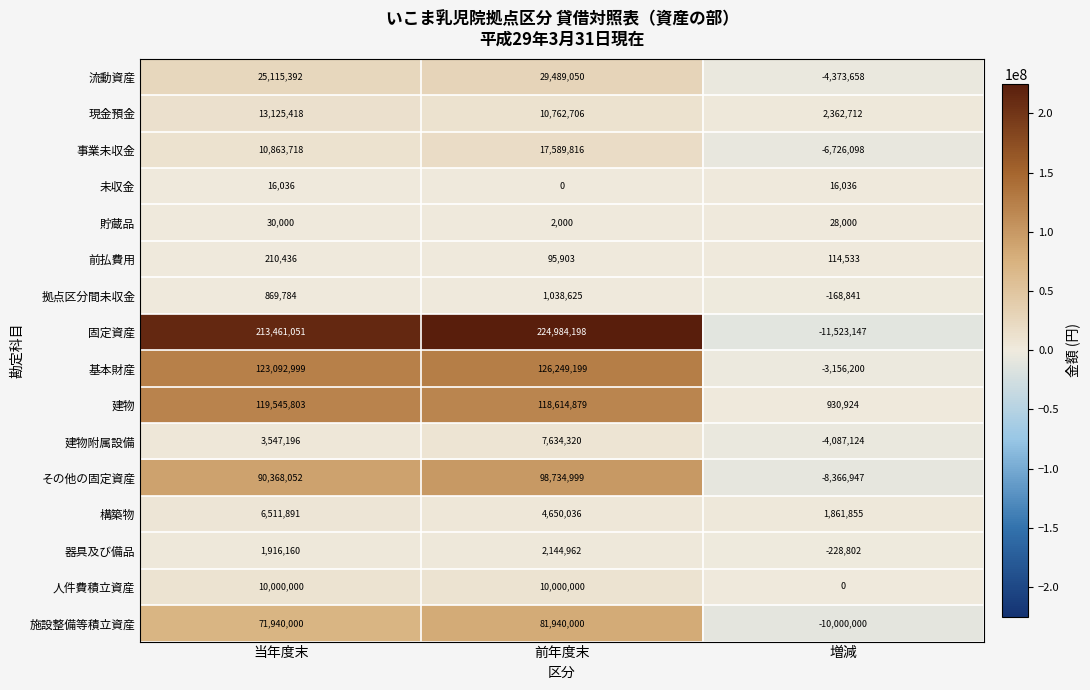

What is the approximate value of 拠点区分間未収金 at 当年度末?

869784